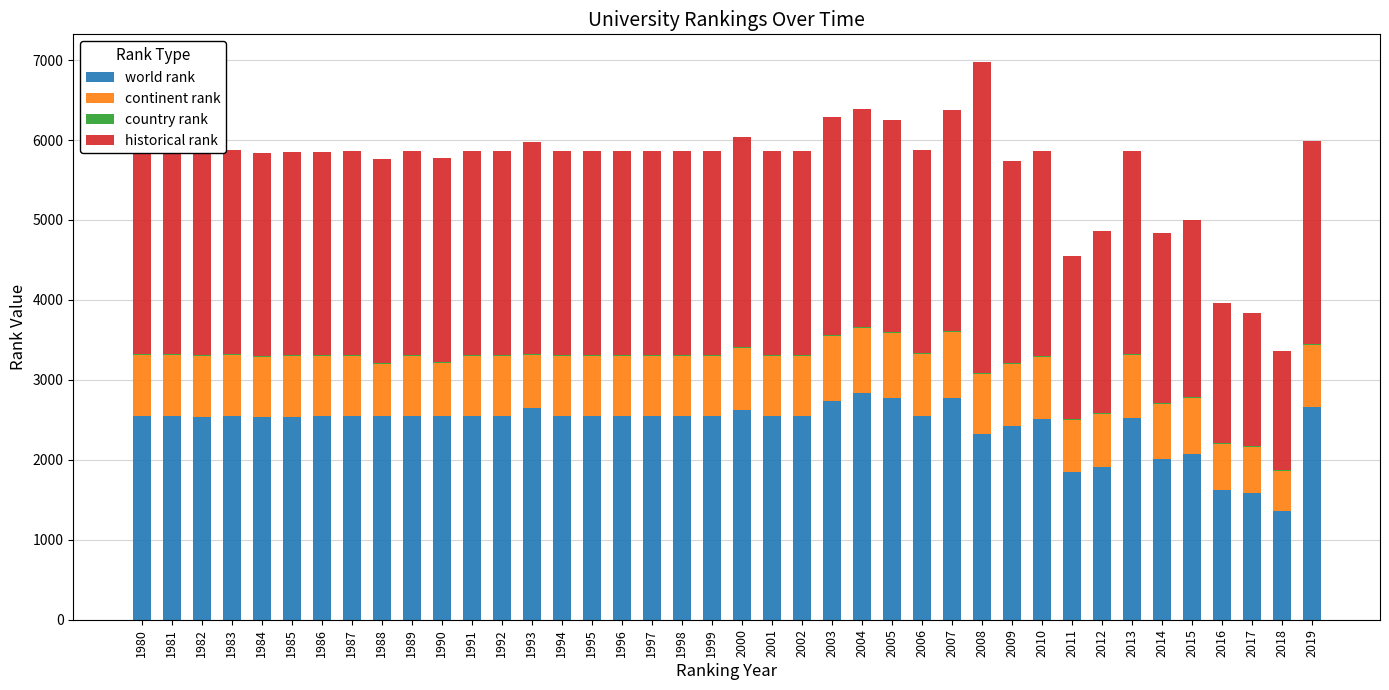

The world rank series shows 2335 at 2018. True or false?

False